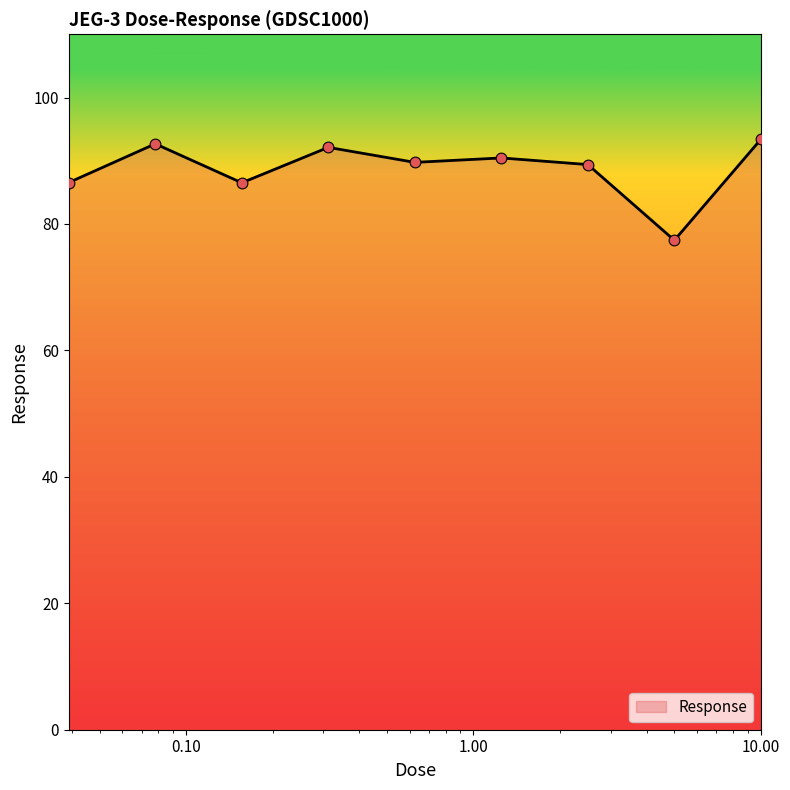

What is the smallest value displayed?

77.4